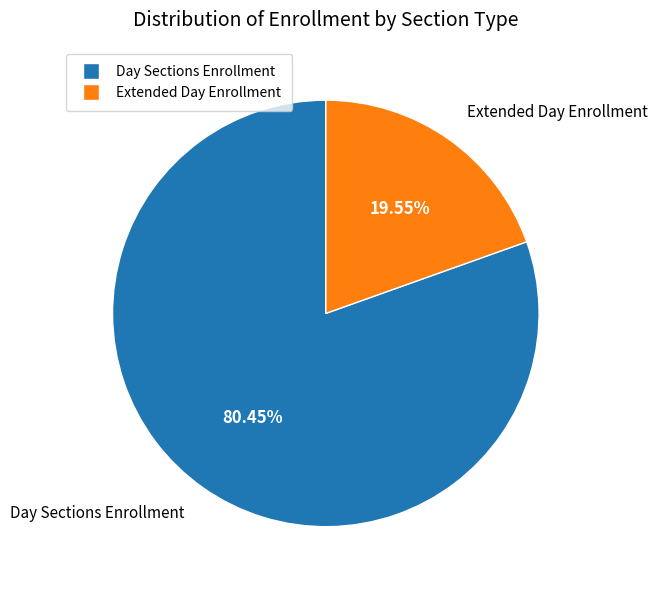

Does any single category account for the majority?

Yes